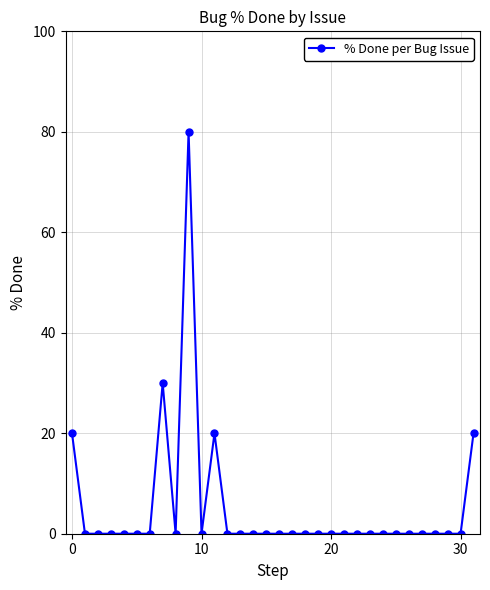

What is the greatest value displayed?

80